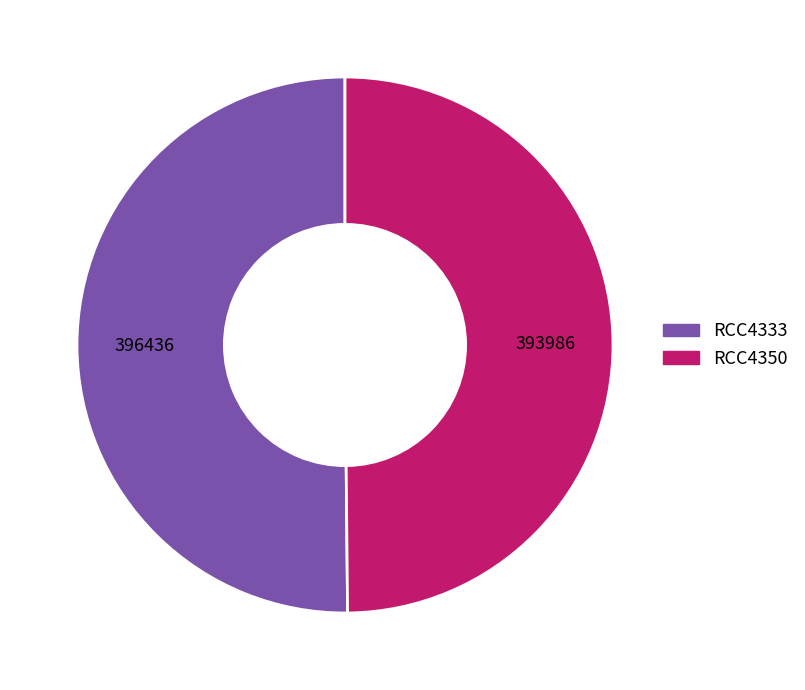

Count the number of slices in the pie.

2